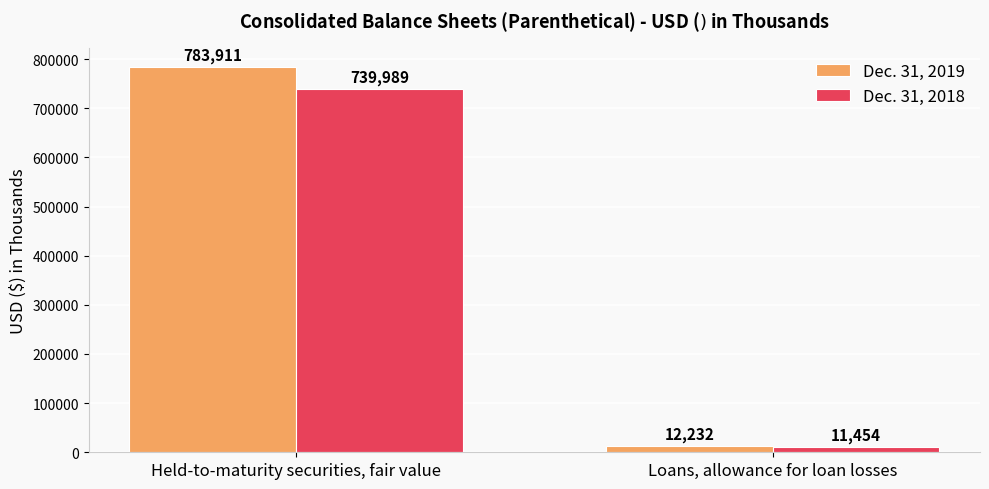

Rank the series by their maximum value, from highest to lowest.

Dec. 31, 2019, Dec. 31, 2018